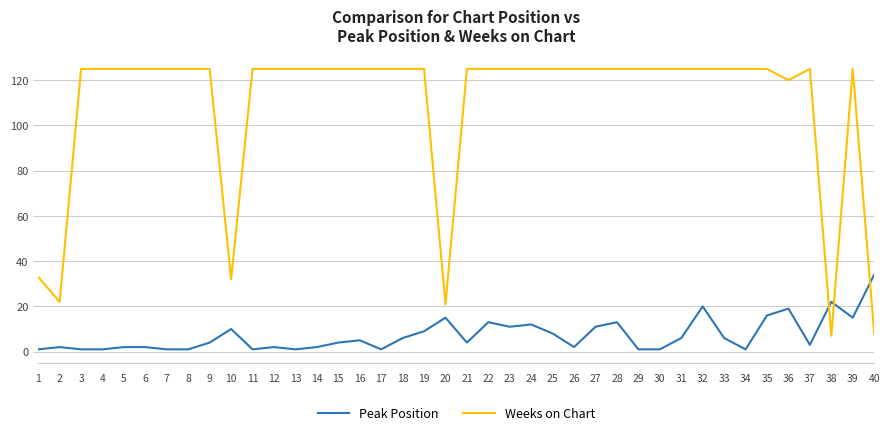

How many intersections are there between Peak Position and Weeks on Chart?

3